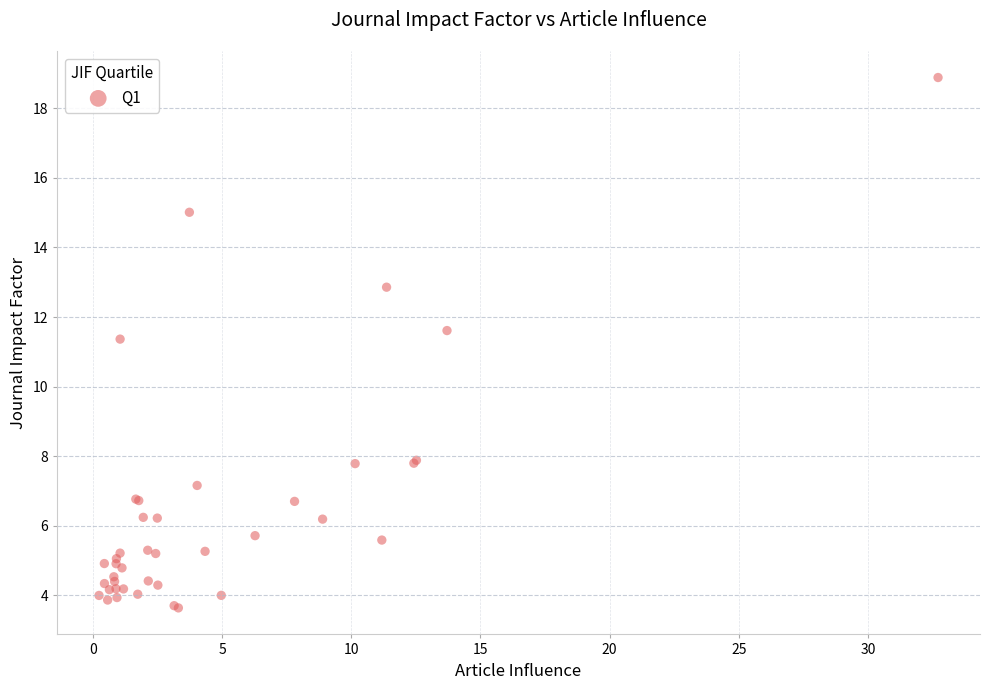

What Y value in the scatter plot is closest to 11?

11.4